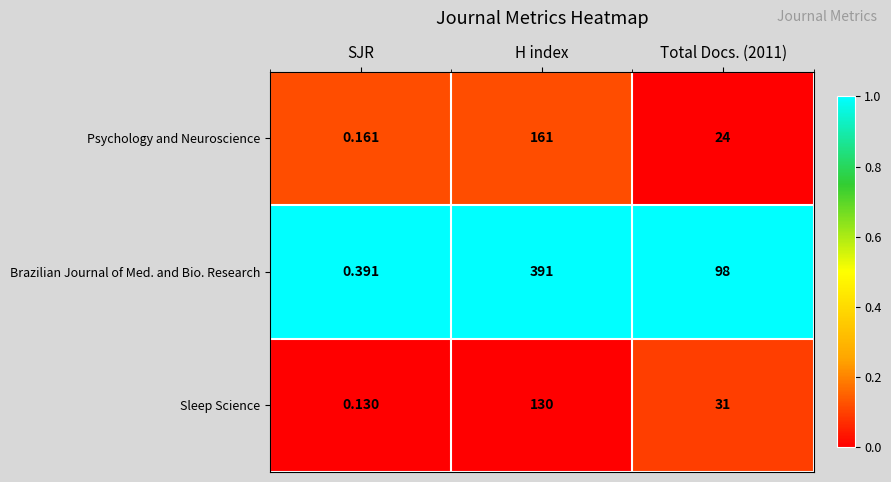

At which label does Psychology and Neuroscience first exceed 24?

H index